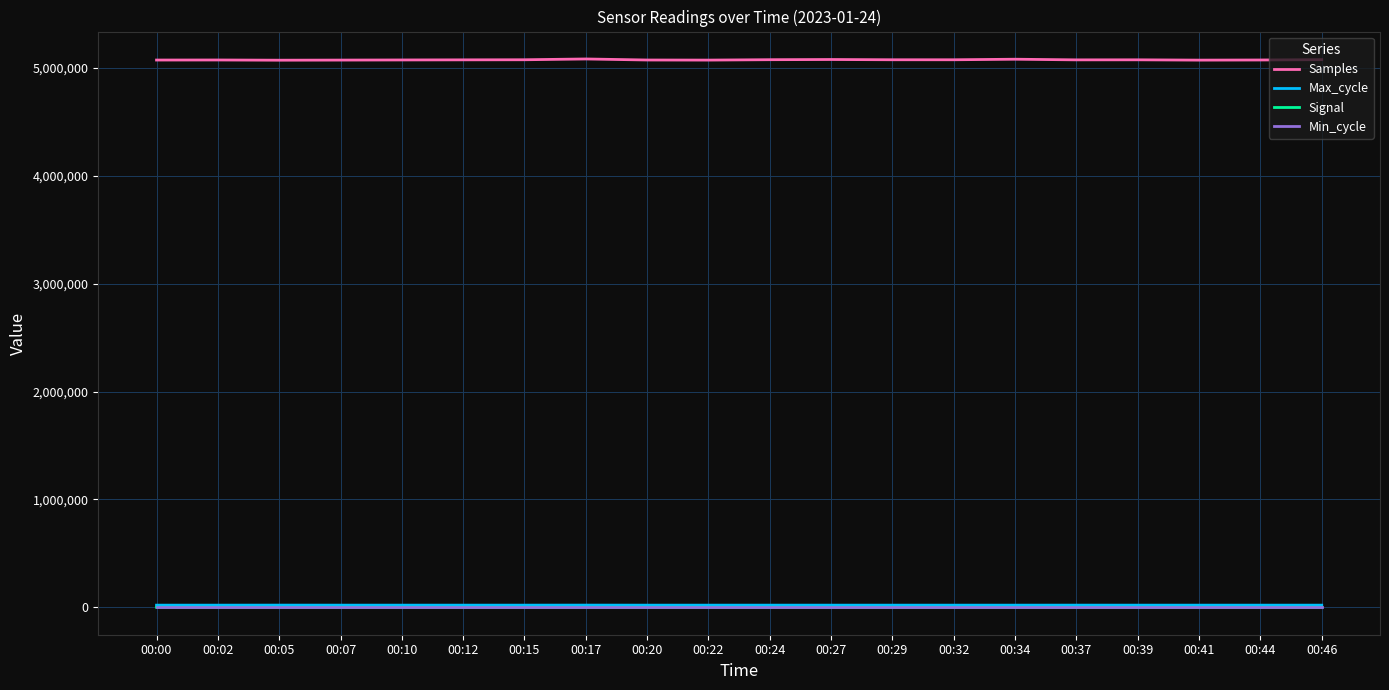

How many lines are shown in the chart?

4